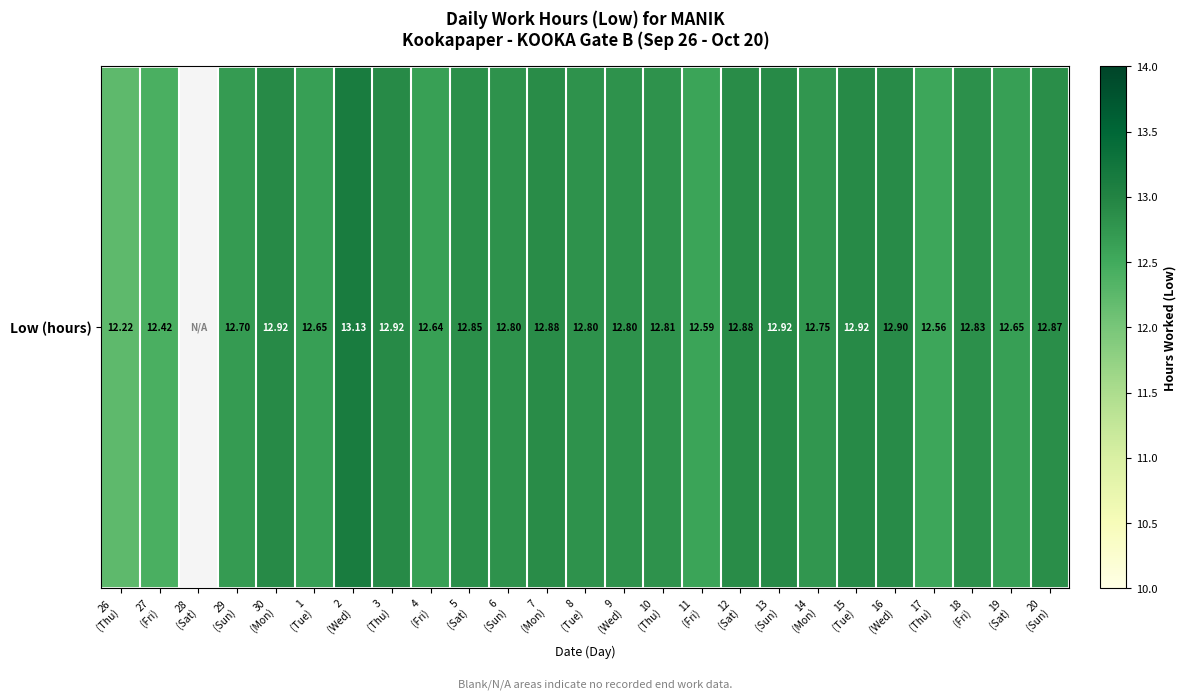

What is the ratio of the value at 15
(Tue) to the value at 2
(Wed)?

1.0